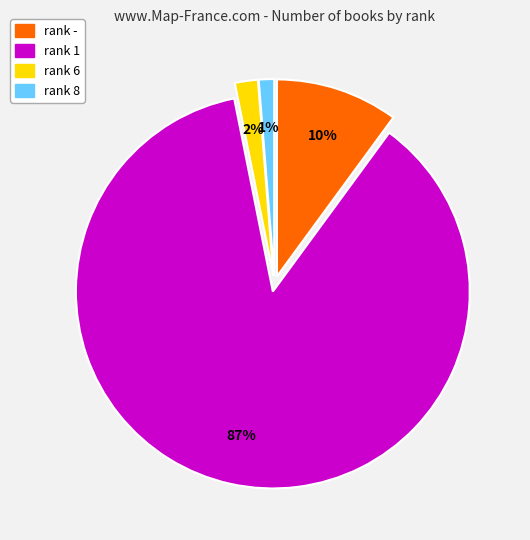

How many segments does this pie chart have?

4